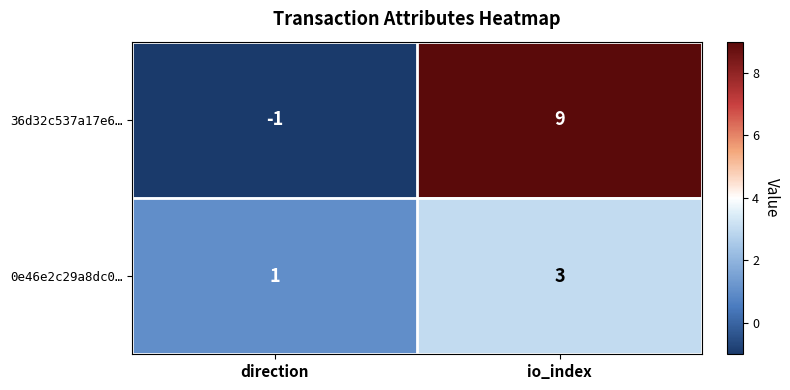

Is the value of 0e46e2c29a8dc0… at direction greater than the value of 36d32c537a17e6… at direction?

Yes